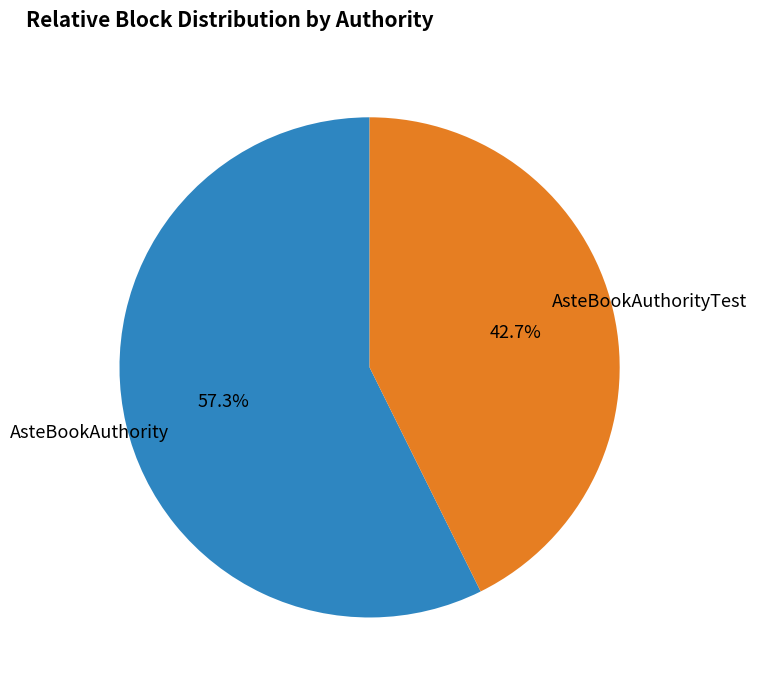

Is there a majority slice in this chart?

Yes